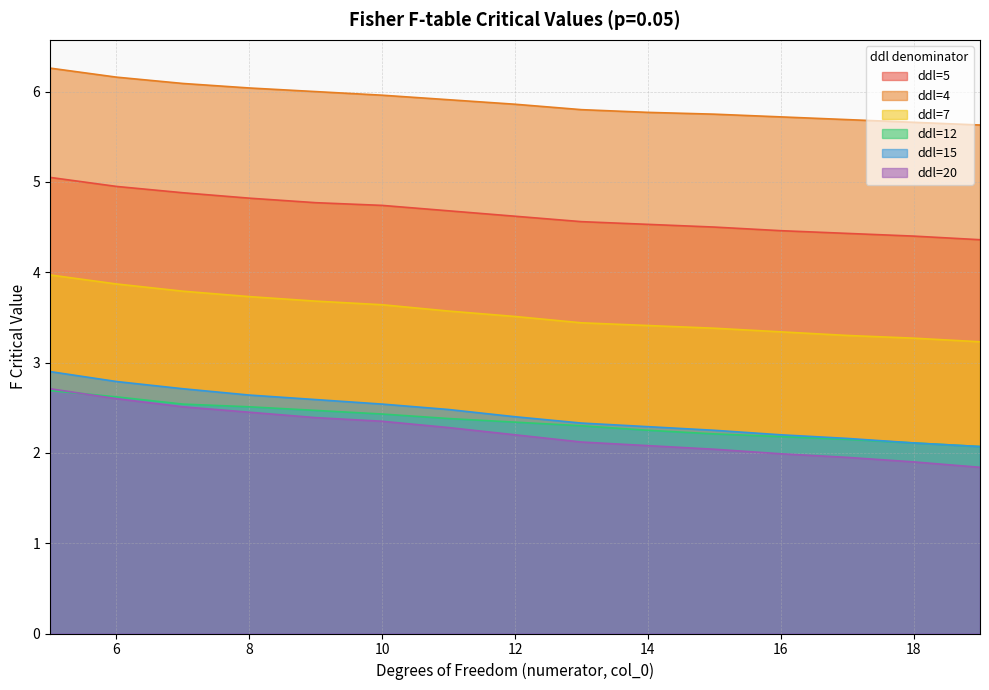

At which label does ddl=12 reach its peak?

5